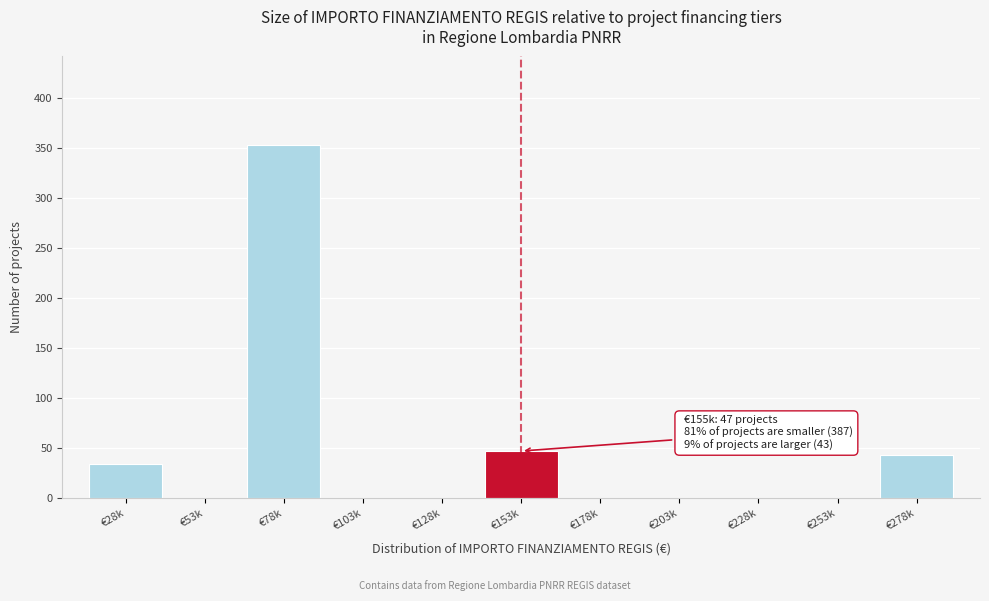

Reading left to right, what are all the values shown in this chart?

€28k=34	€53k=0	€78k=353	€103k=0	€128k=0	€153k=47	€178k=0	€203k=0	€228k=0	€253k=0	€278k=43